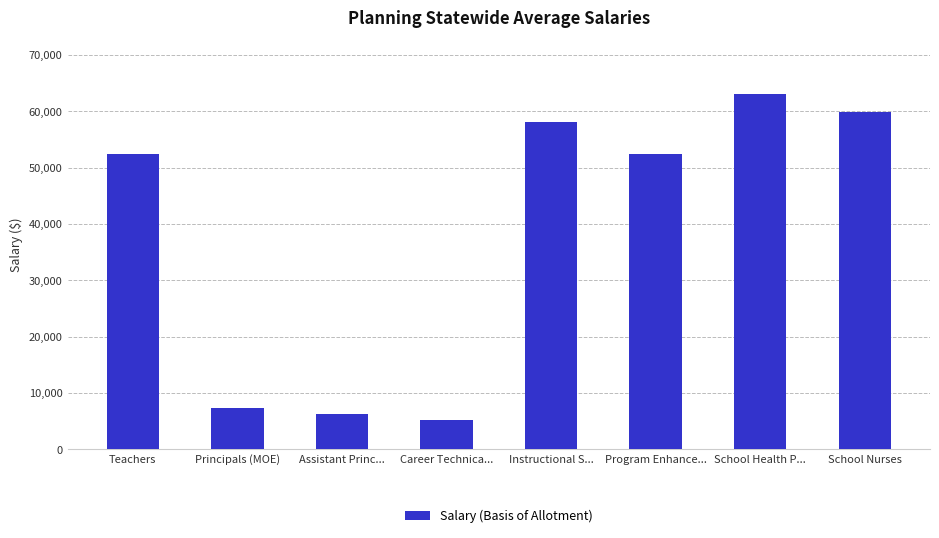

What is the value of the 3rd bar from the left?

6364